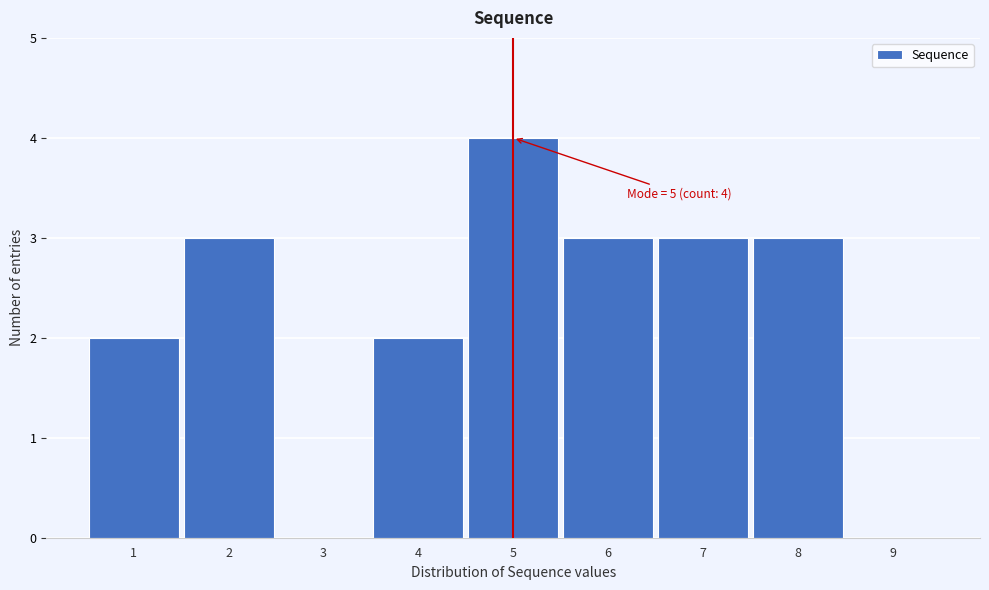

Which range on the x-axis has the tallest bar?

4.5 to 5.5